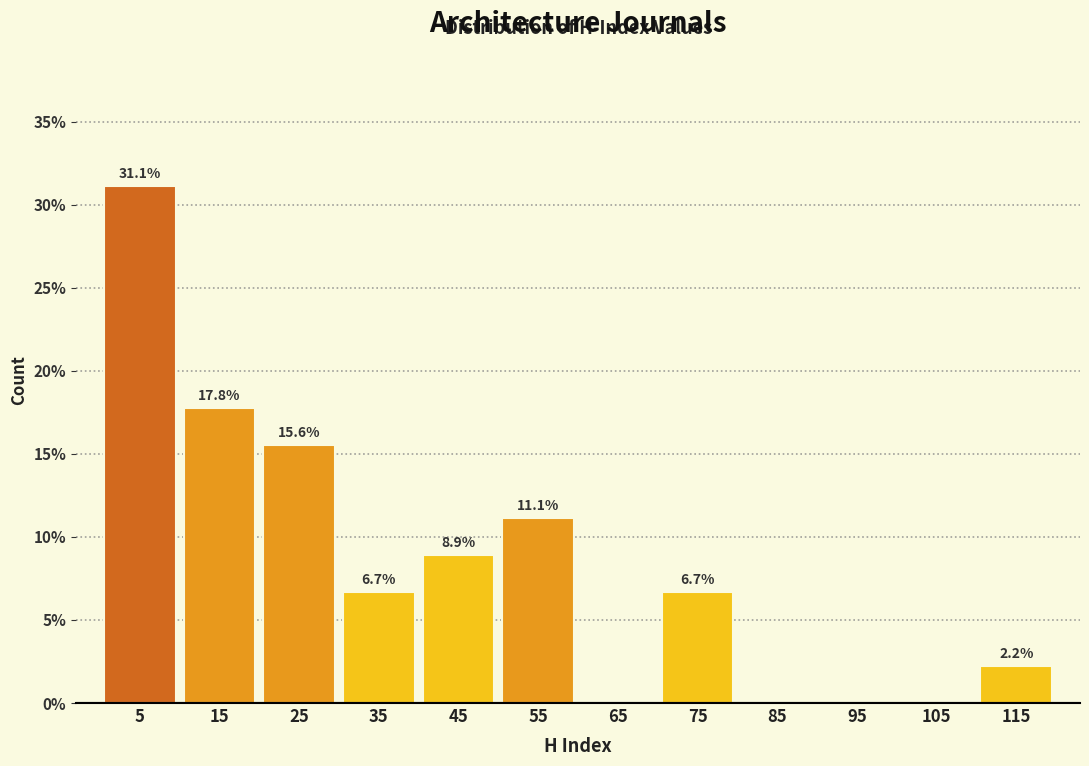

Over which range of the x-axis is the bar tallest?

0 to 10